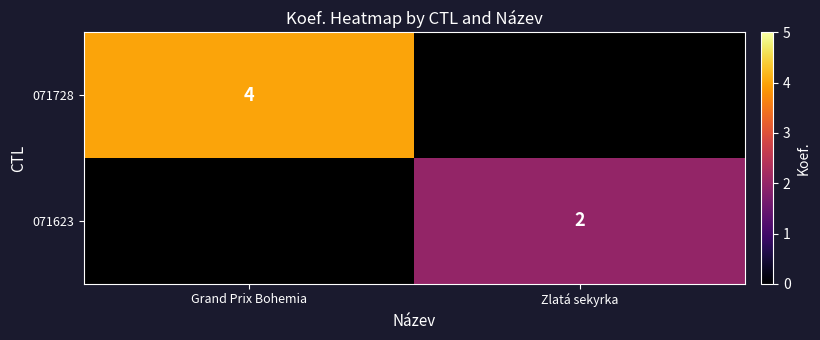

At how many categories does at least one series exceed 2?

1